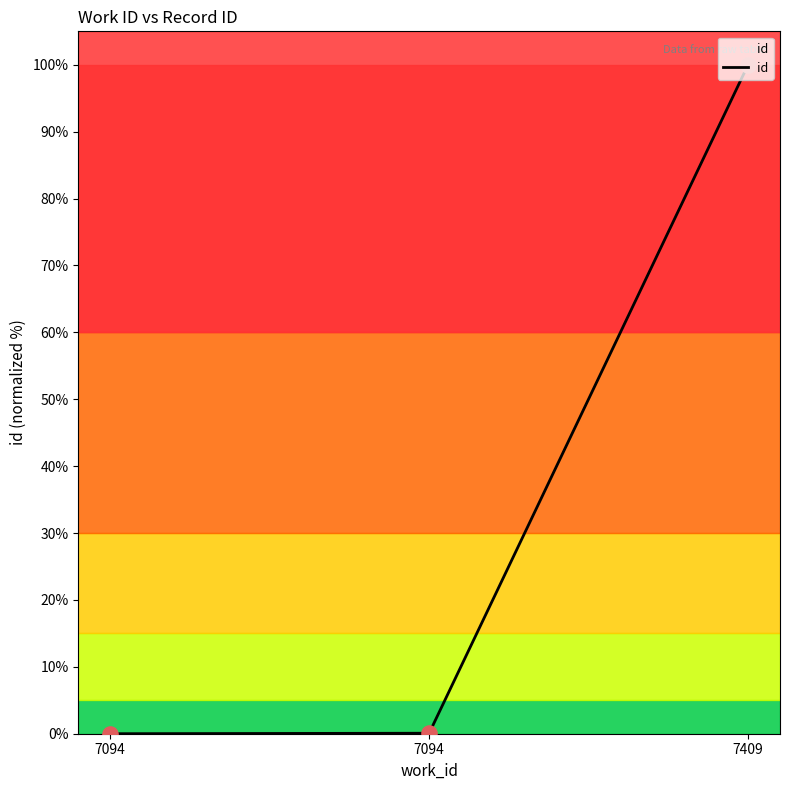

Which has a higher value, 7094 or 7094?

7094